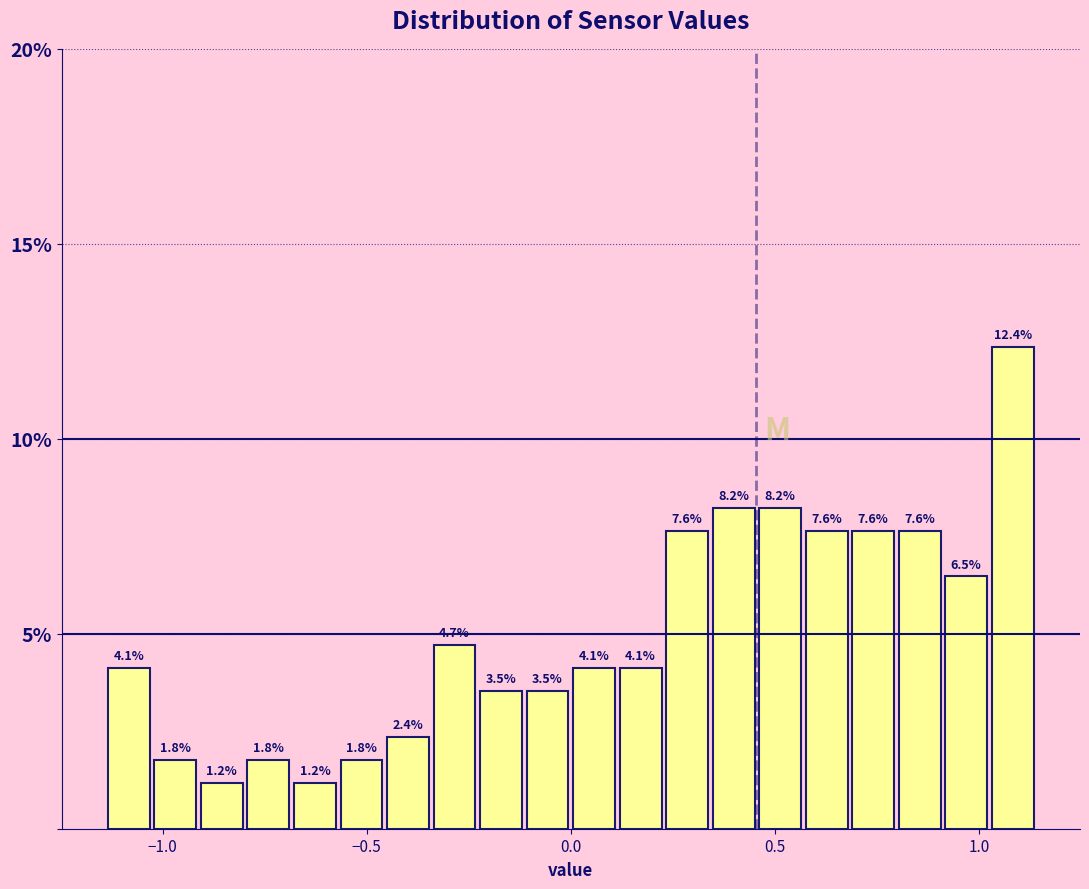

Read against the x-axis, roughly where is the centre of the tallest bar?

1.10